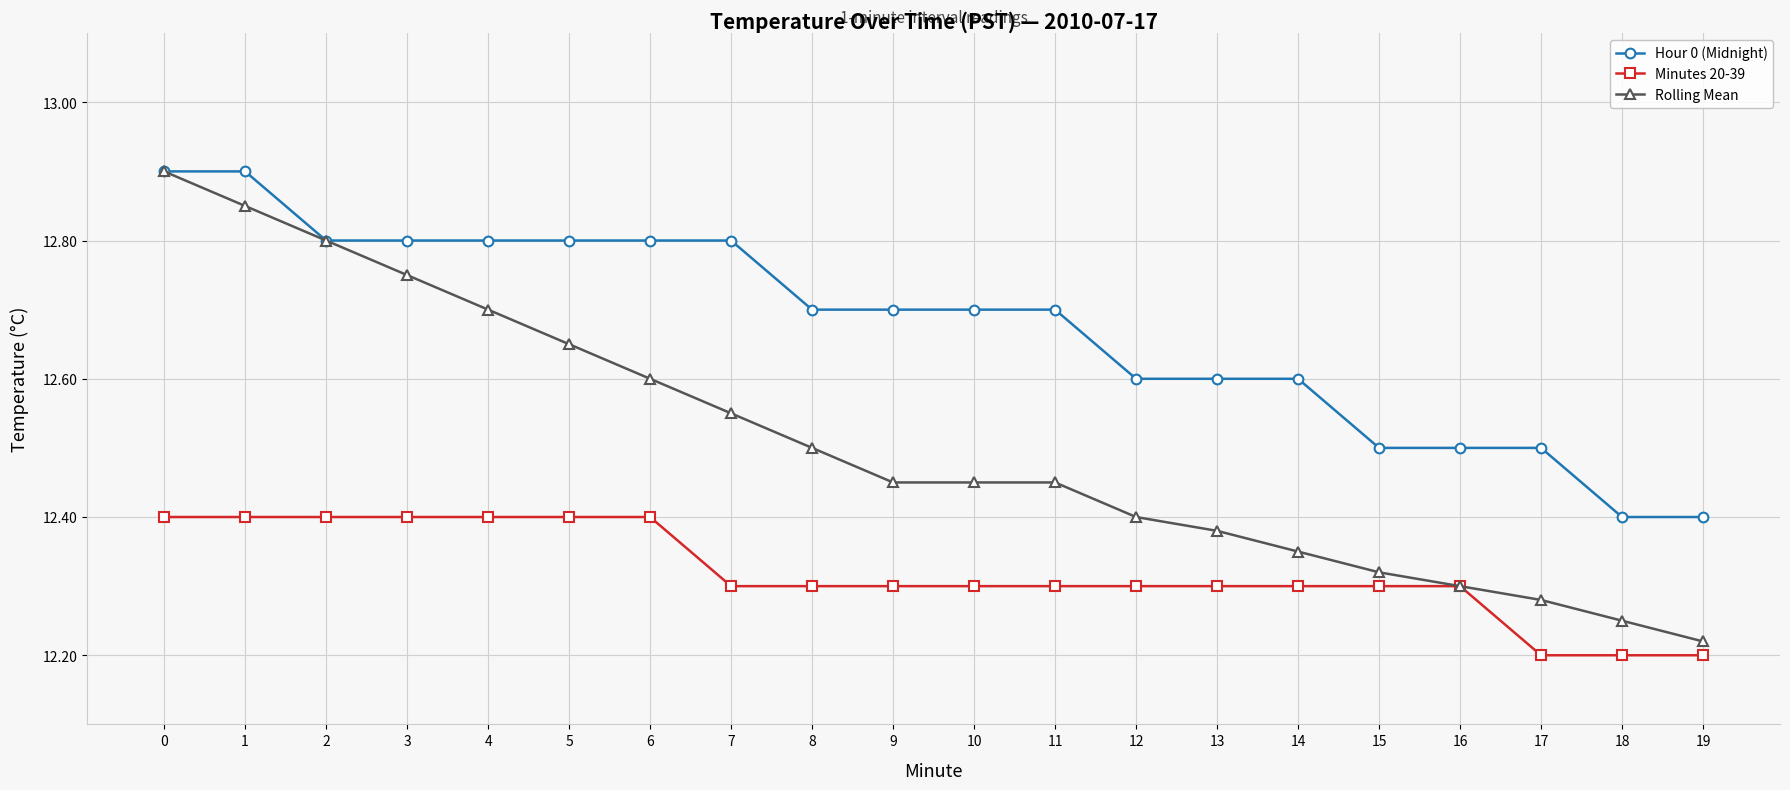

Rank the series by their average value, from lowest to highest.

Minutes 20-39, Rolling Mean, Hour 0 (Midnight)